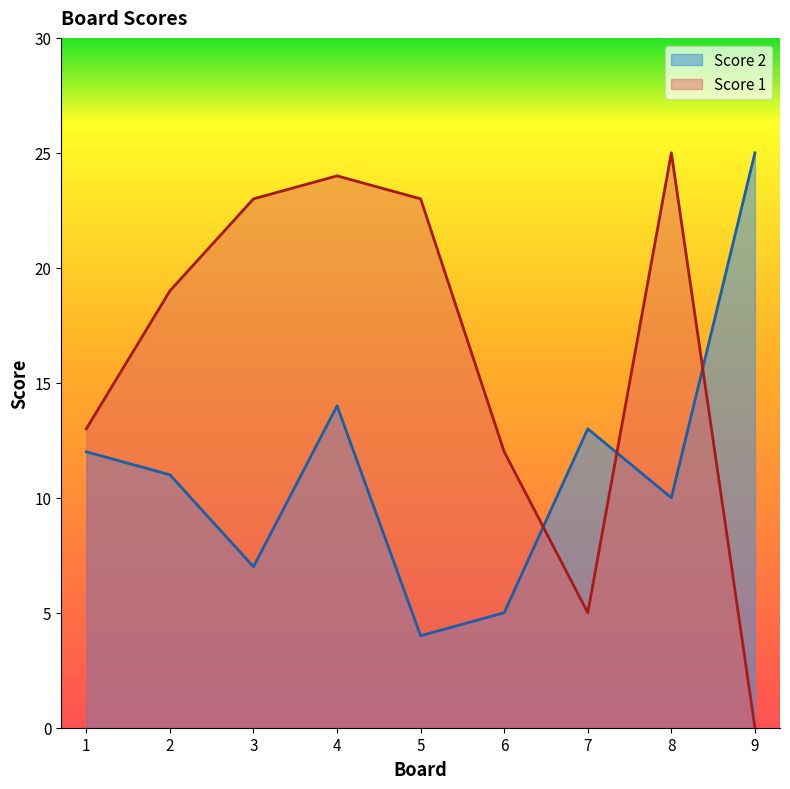

Where is Score 2 nearest to the value 14?

4